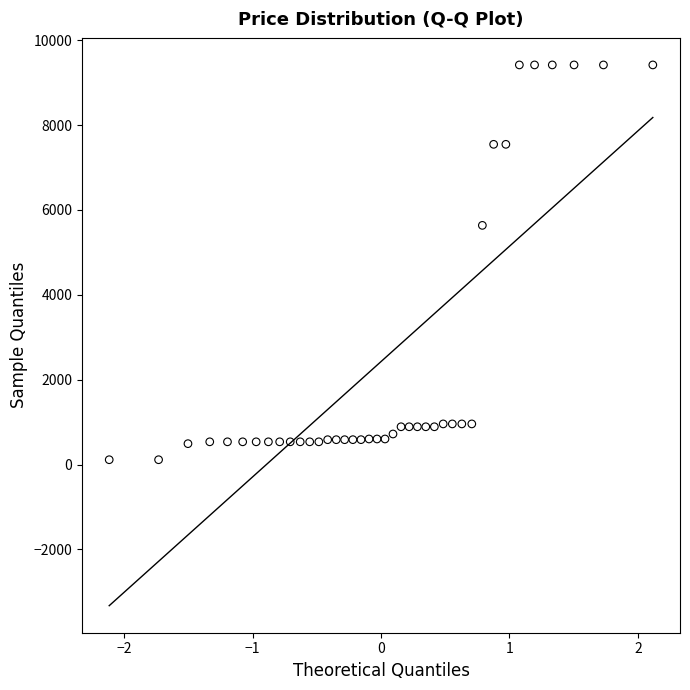

What Y value in the scatter plot is closest to 4765?

5636.0